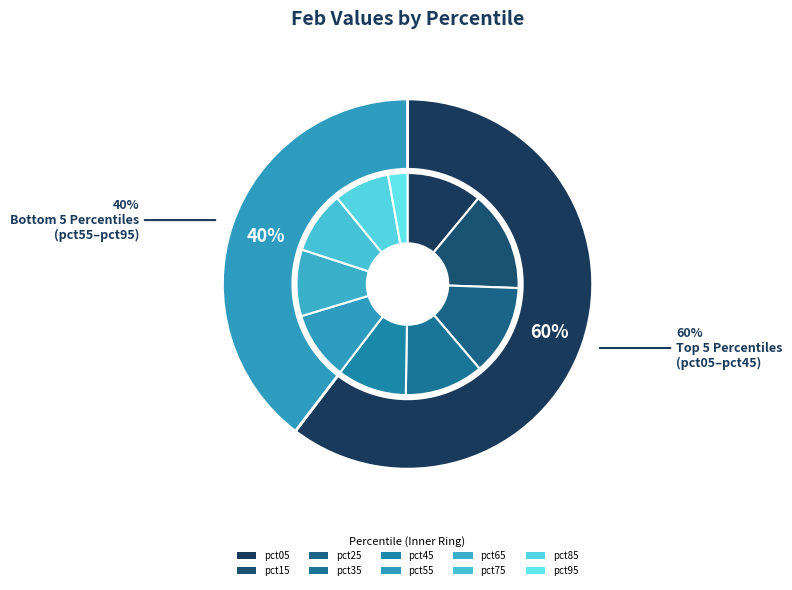

How many slices are in this pie chart?

10